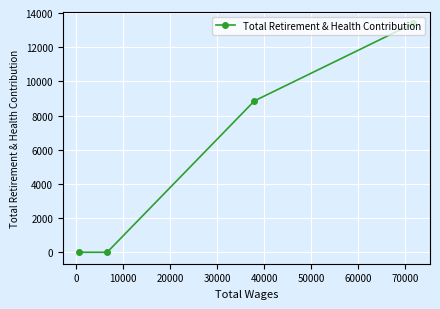

What is the greatest value displayed?

13393